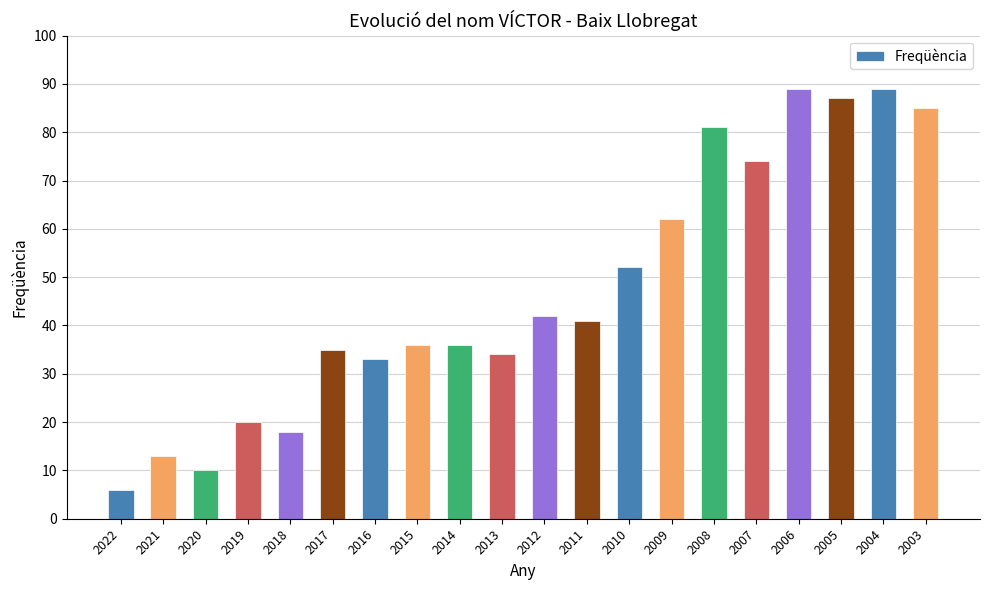

How many series are shown in this chart?

1